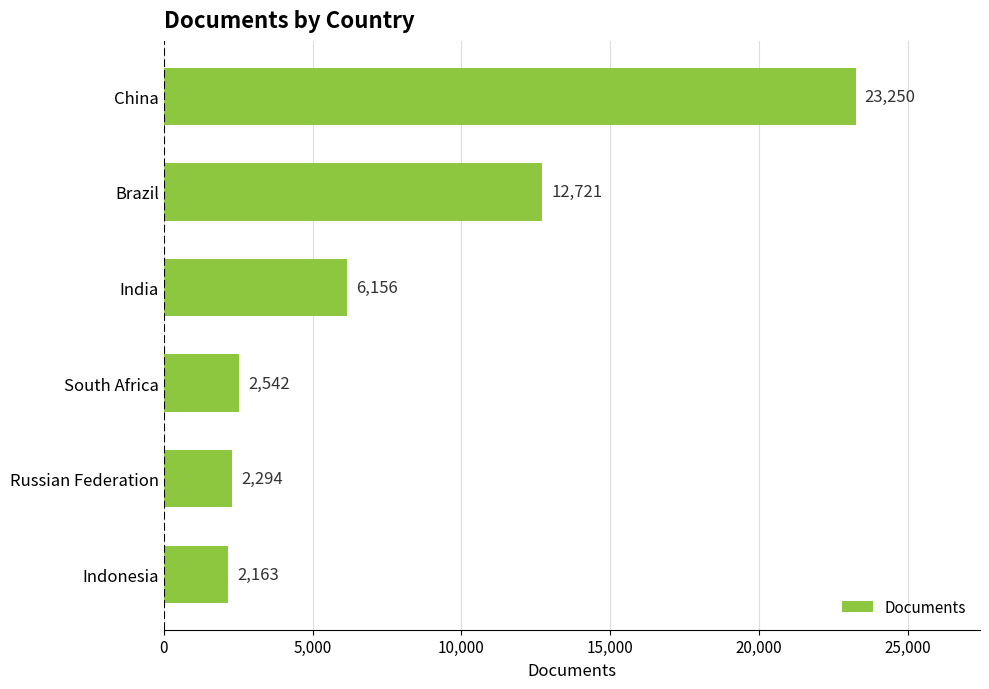

List the labels in order of value, smallest first.

Indonesia, Russian Federation, South Africa, India, Brazil, China